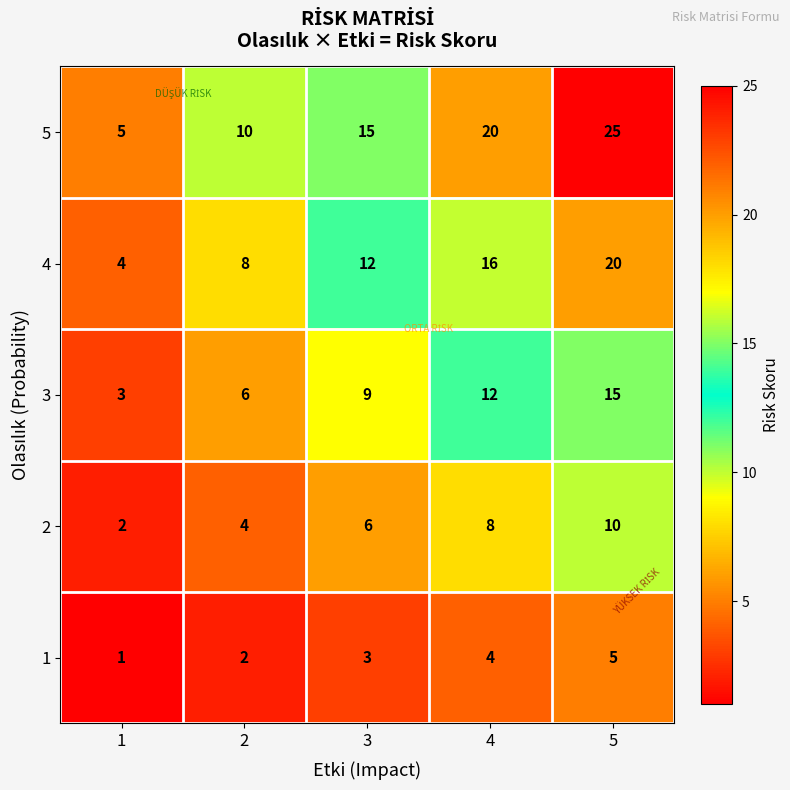

What is the total value across all series at 4?

60